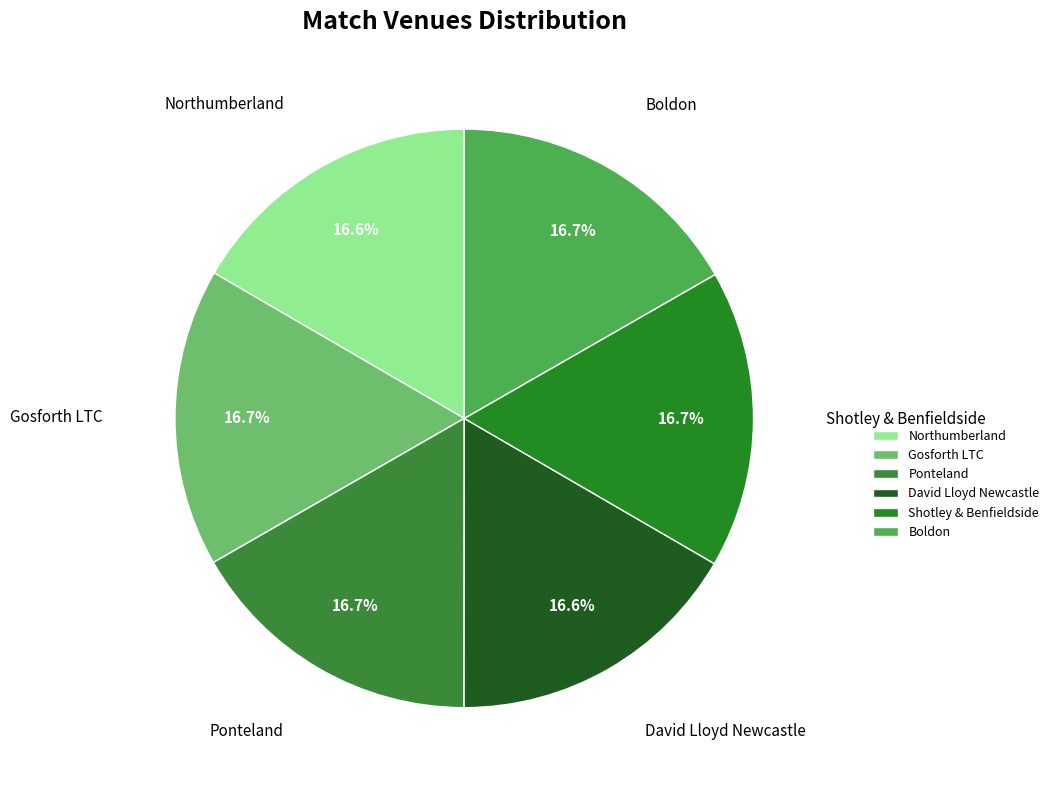

Approximately how many times larger is the value at David Lloyd Newcastle compared to Boldon?

1.0